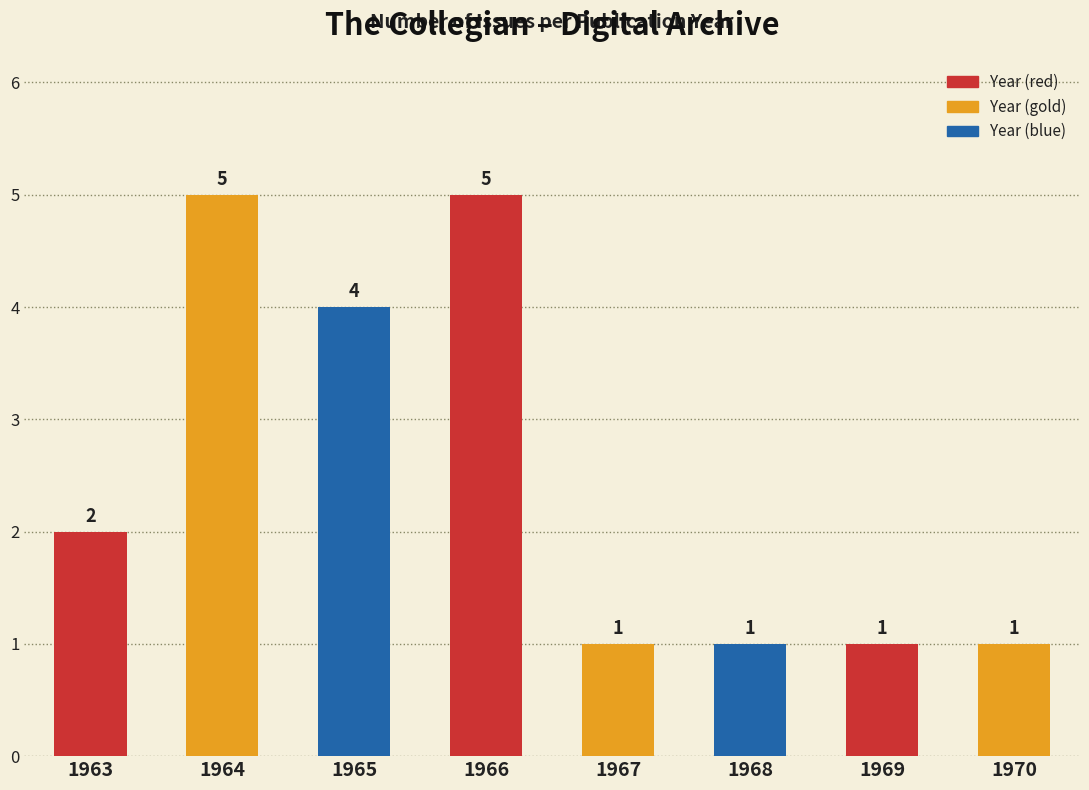

What is the difference between the maximum and minimum values?

4